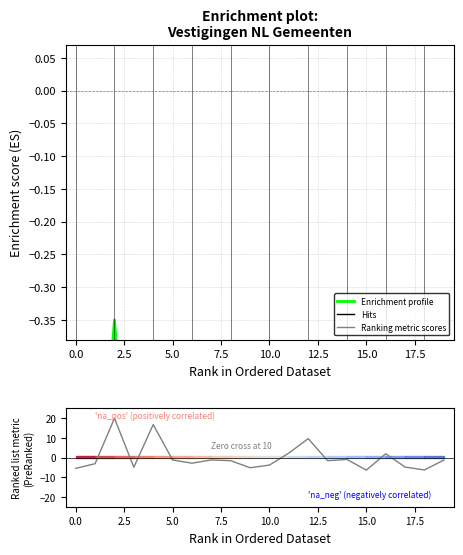

List the series in order of their overall mean, lowest first.

Enrichment profile, Ranking metric scores